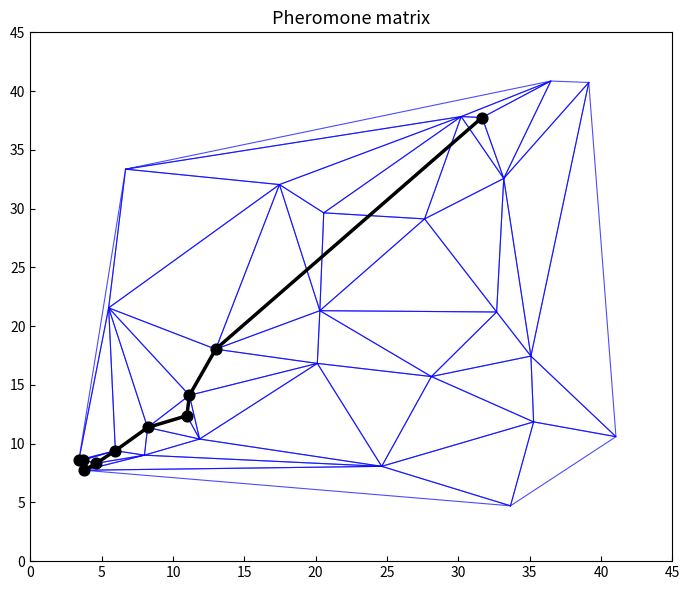

What Y value in the scatter plot is closest to 22?

18.0